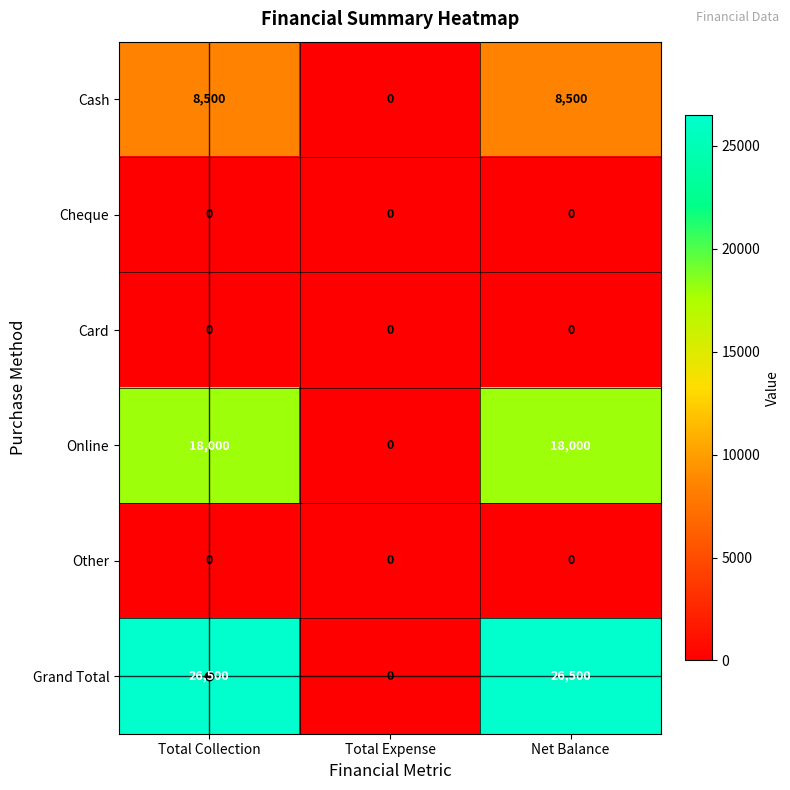

At which label does Grand Total reach its minimum?

Total Expense